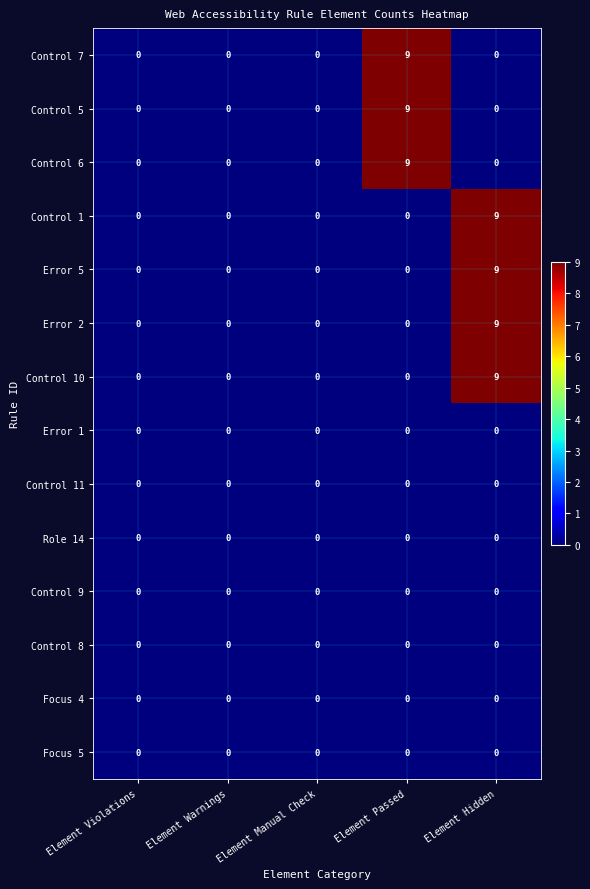

At how many categories does at least one series exceed 6?

2